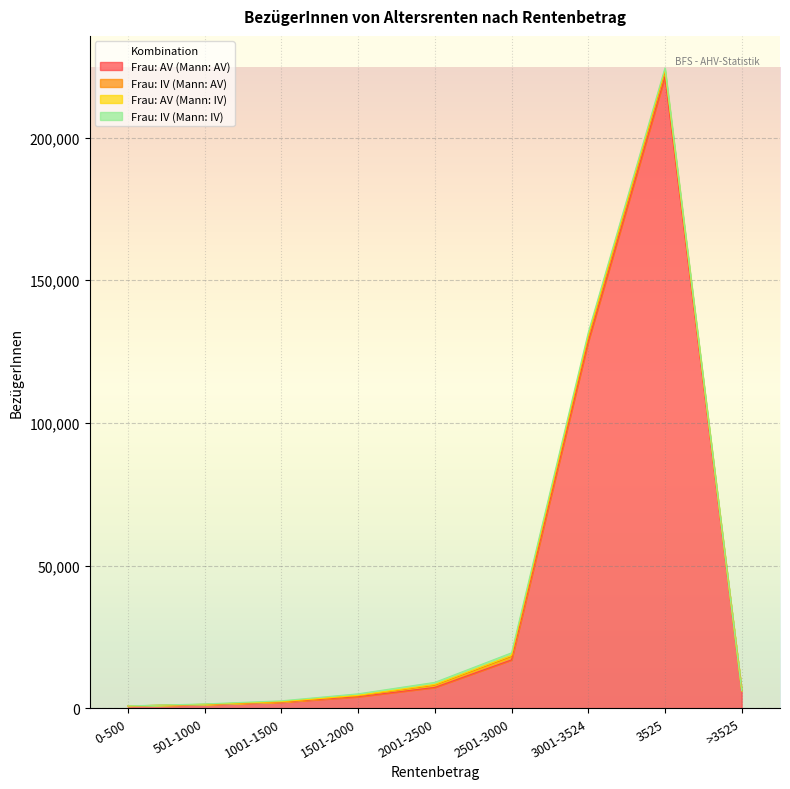

True or false: Frau: IV (Mann: AV) and Frau: AV (Mann: AV) intersect in this chart.

False